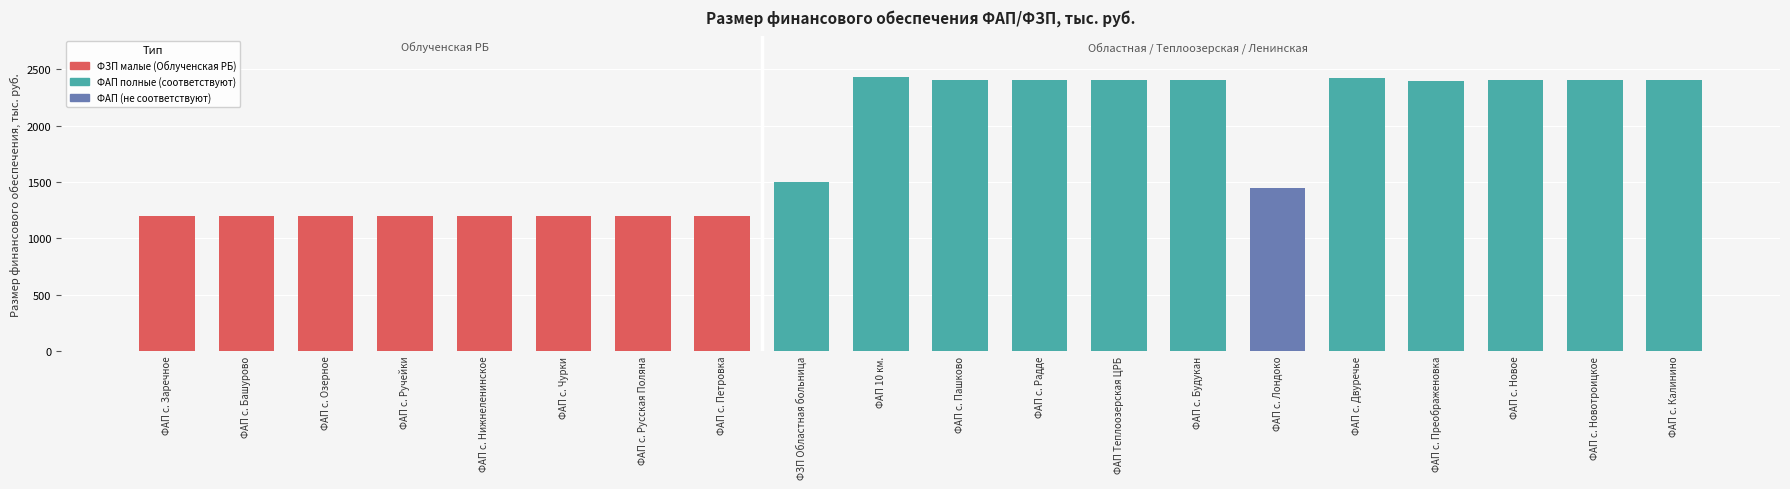

What is the maximum value shown in the chart?

2427.9